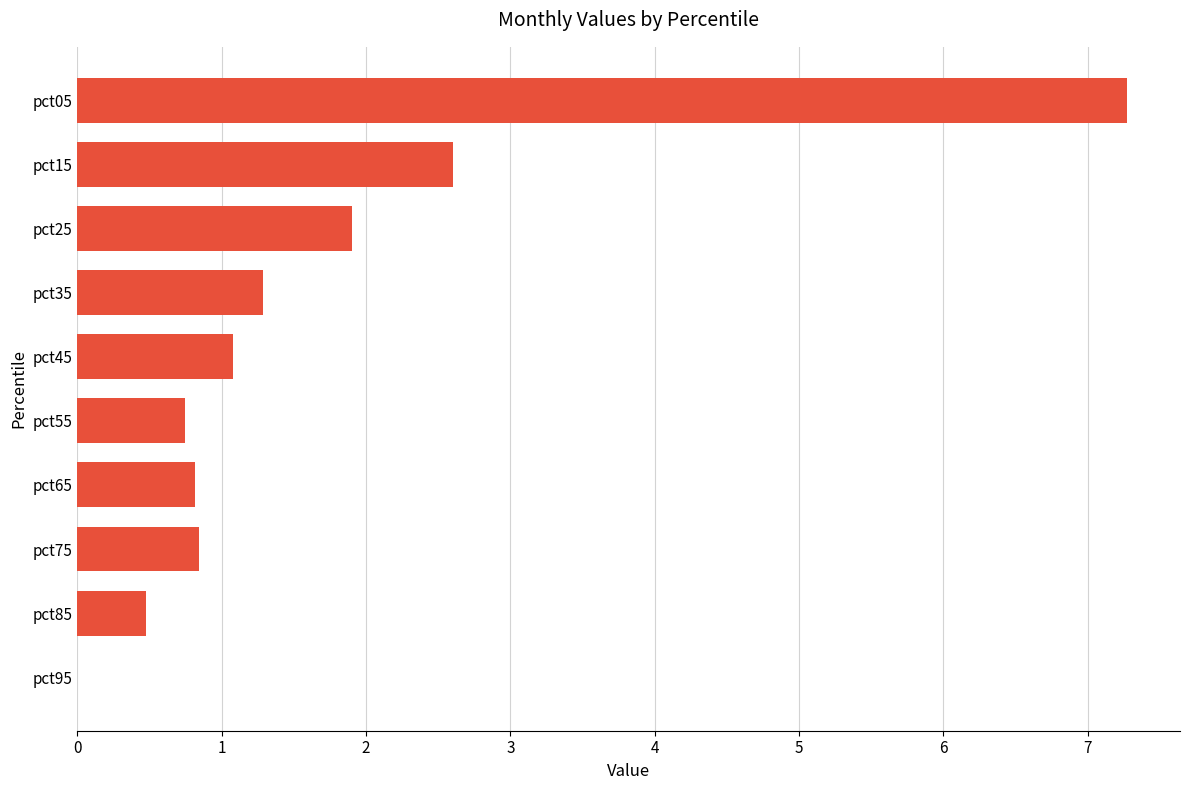

Count the number of categories in the chart.

10